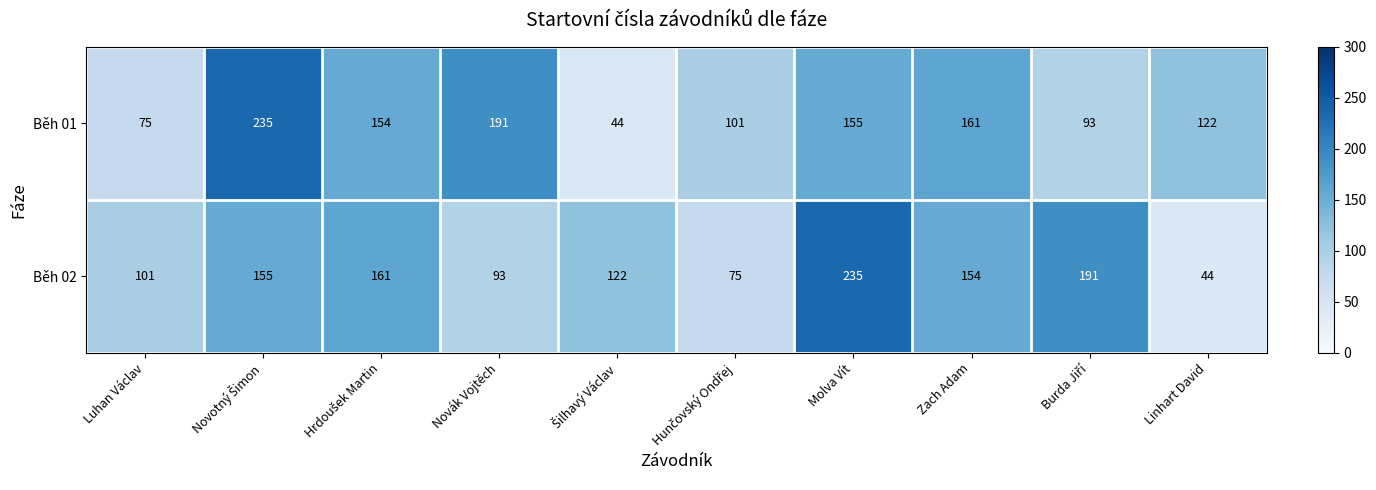

Reading left to right, list all the values displayed in this chart.

Běh 01: 75	235	154	191	44	101	155	161	93	122
Běh 02: 101	155	161	93	122	75	235	154	191	44